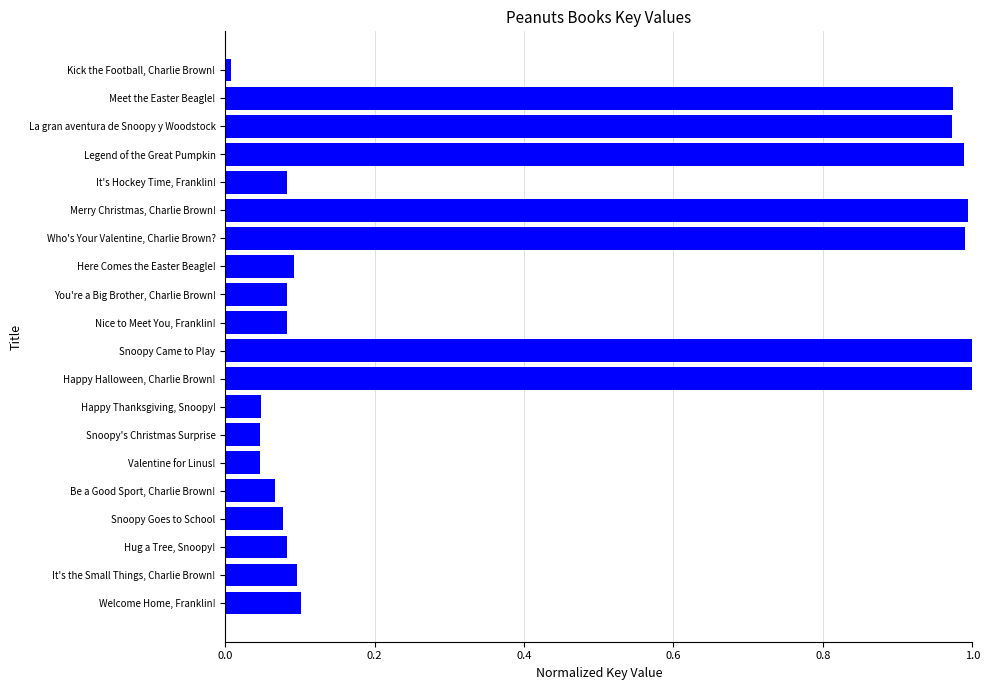

Does the chart contain stacked bars?

No